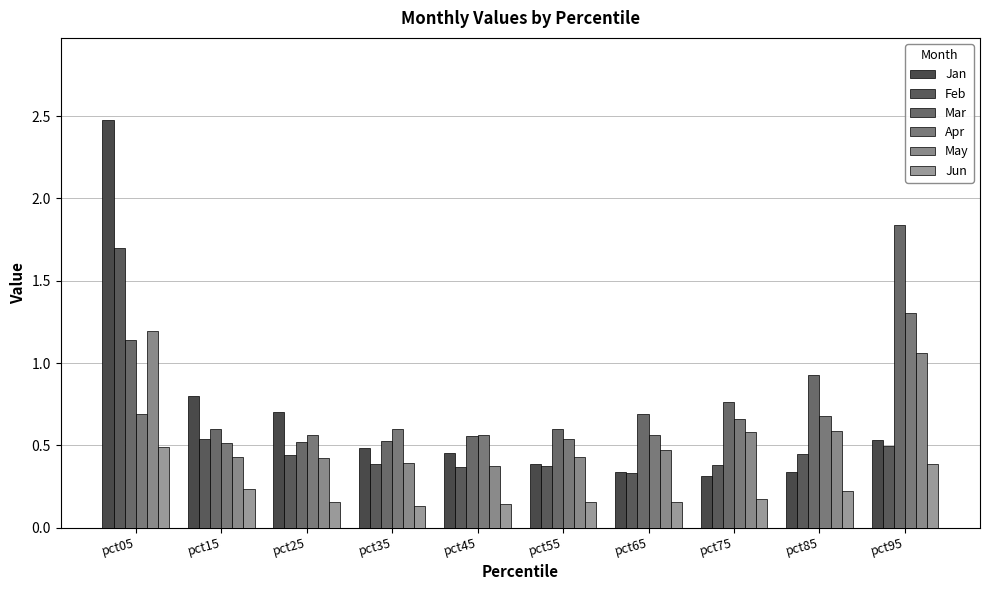

What is the minimum value for Feb?

0.3